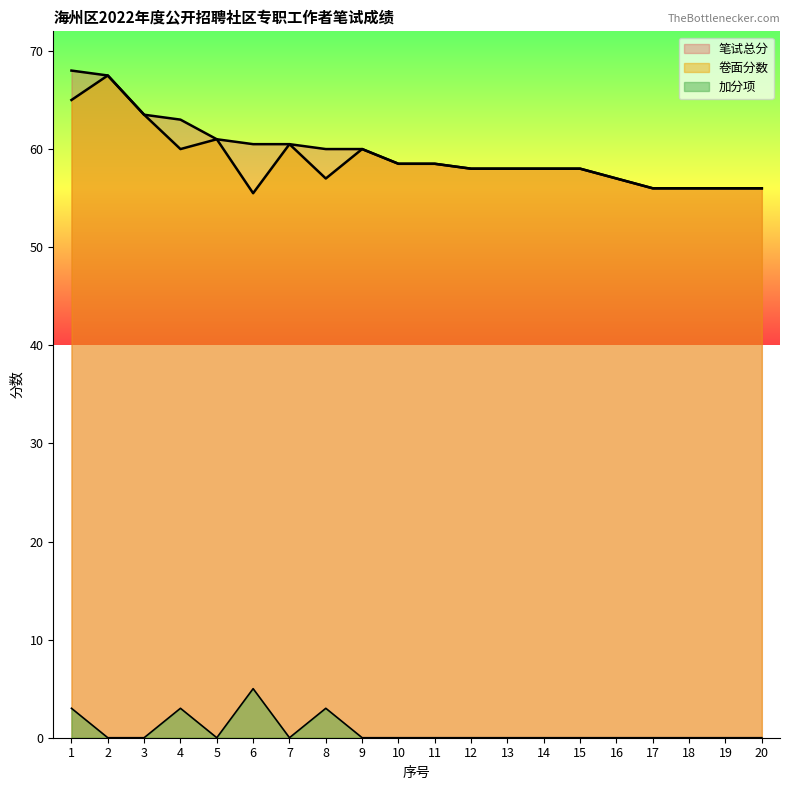

Where is the first local maximum for 卷面分数?

2